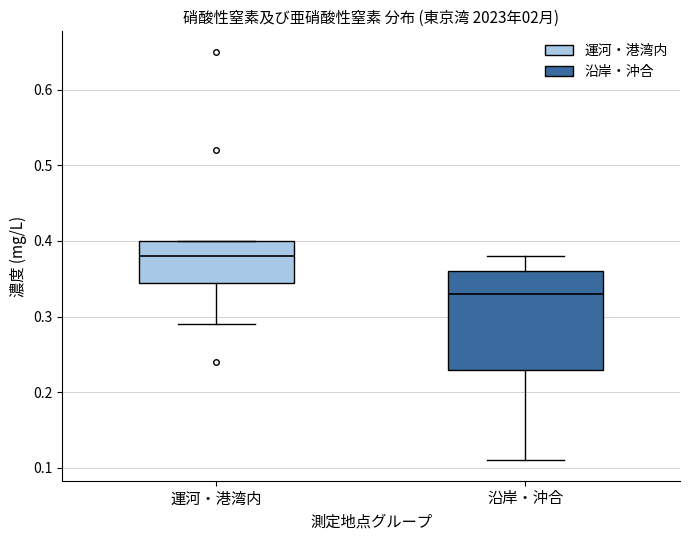

Comparing the boxes themselves (not the whiskers), which one is the tallest?

沿岸・沖合